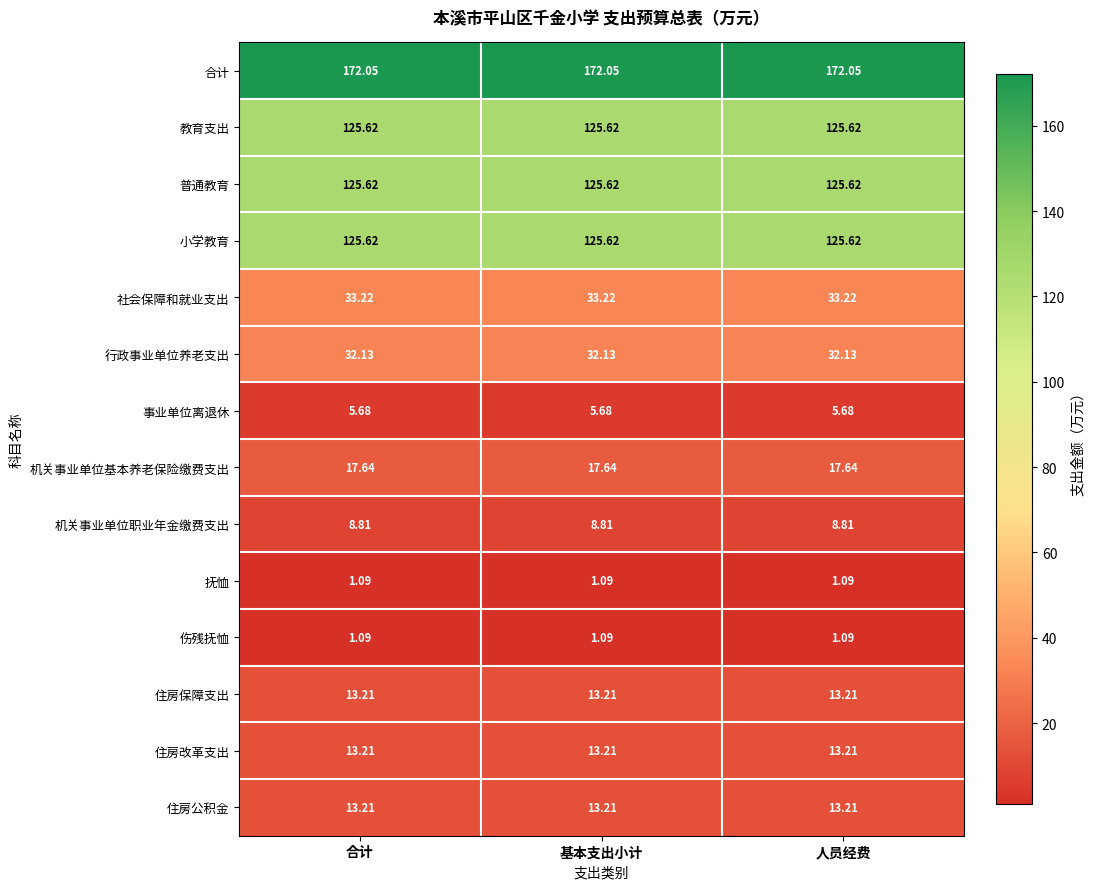

Is the value of 抚恤 at 人员经费 greater than the value of 行政事业单位养老支出 at 人员经费?

No